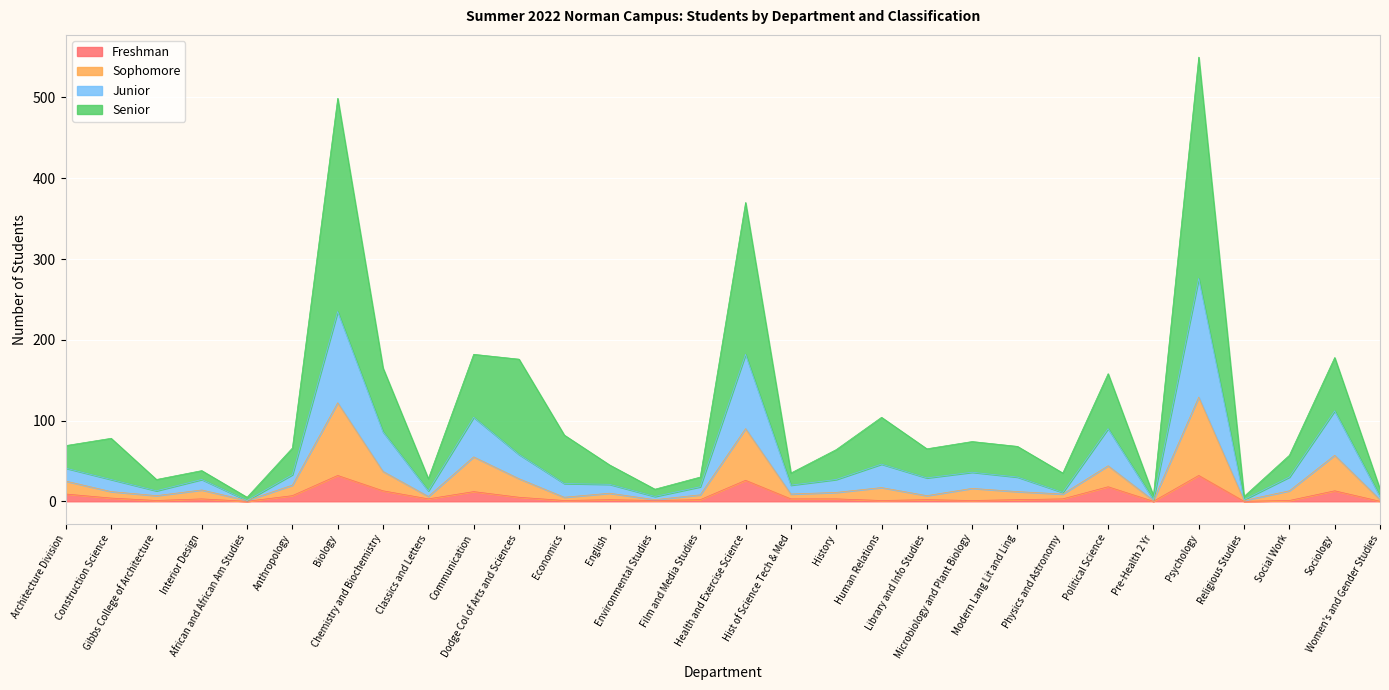

What is the value of the Senior point at the 22nd from the left?

68